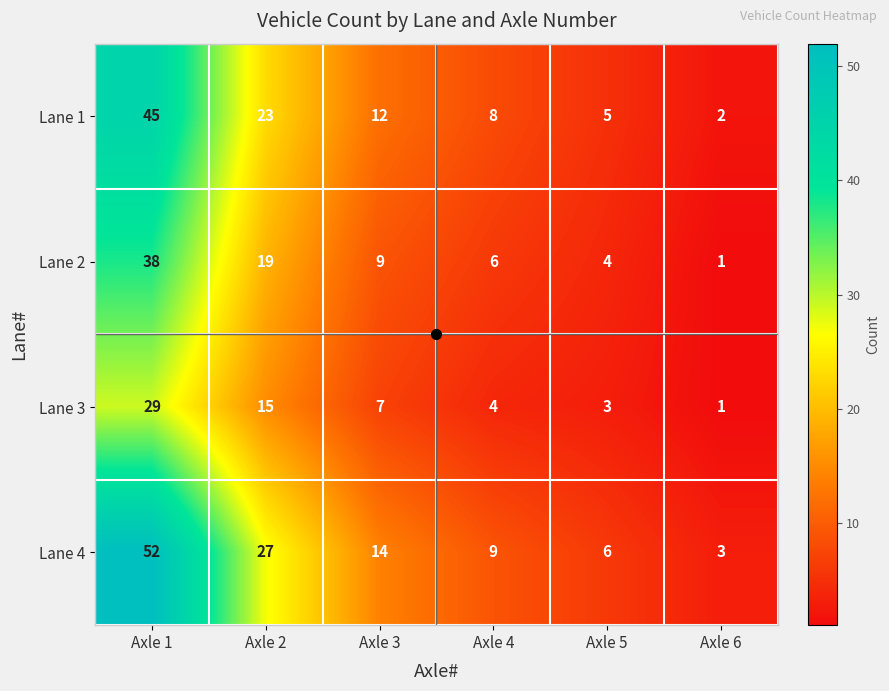

What value does the Lane 3 series have at Axle 4, to the nearest 5?

5